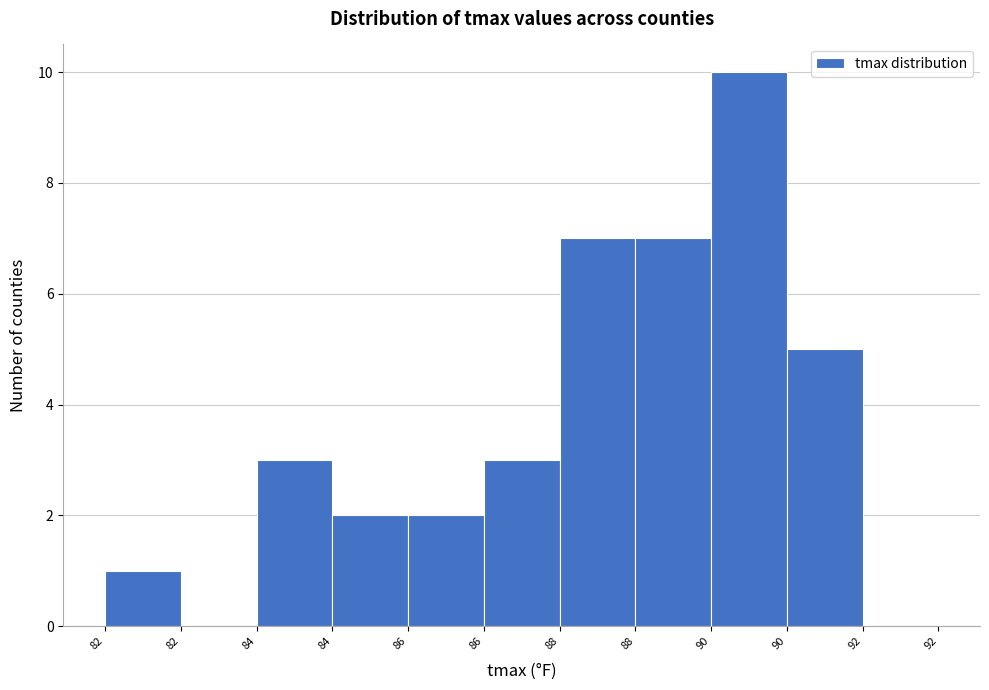

Count the number of data series in this chart.

1